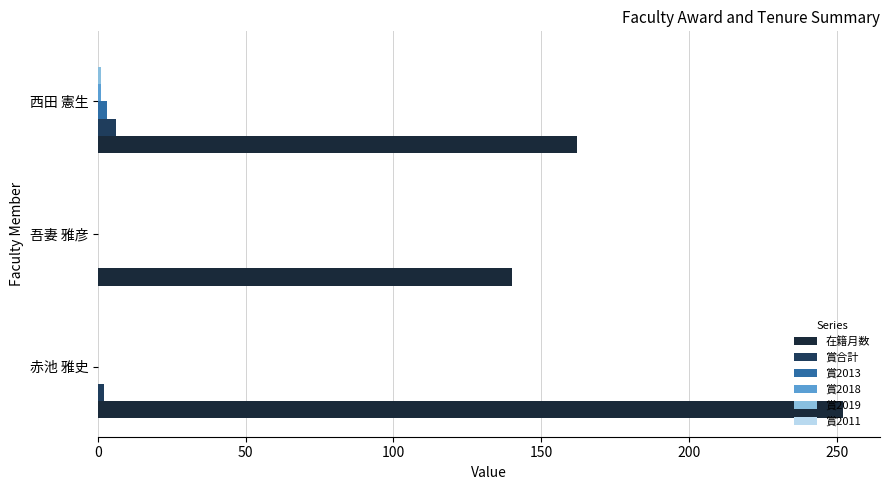

Count the number of categories in the chart.

3